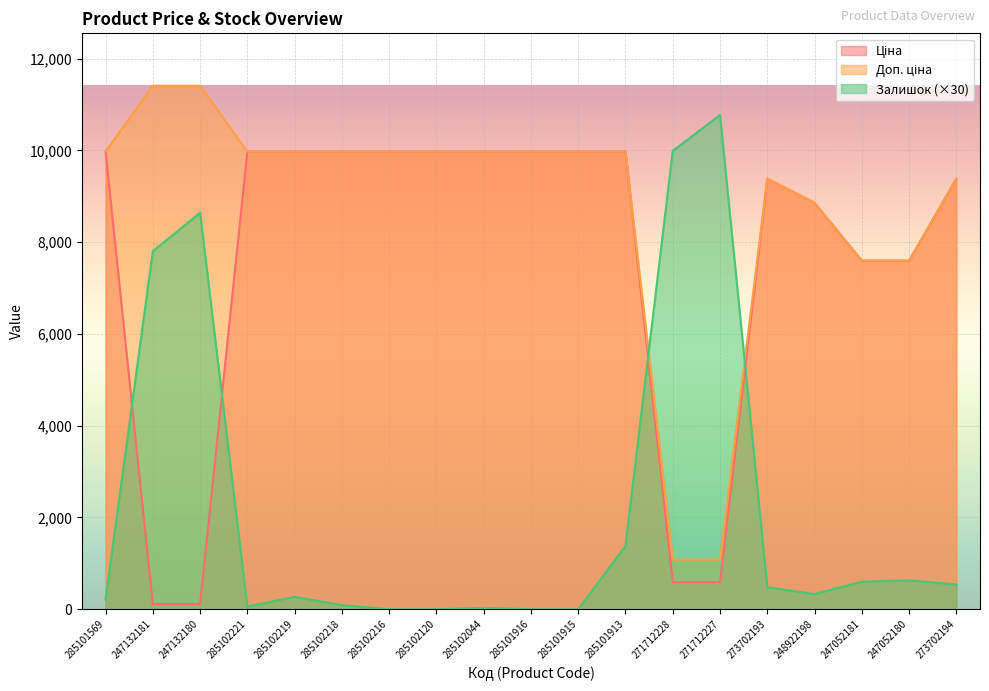

True or false: Ціна and Доп. ціна cross at least once.

False